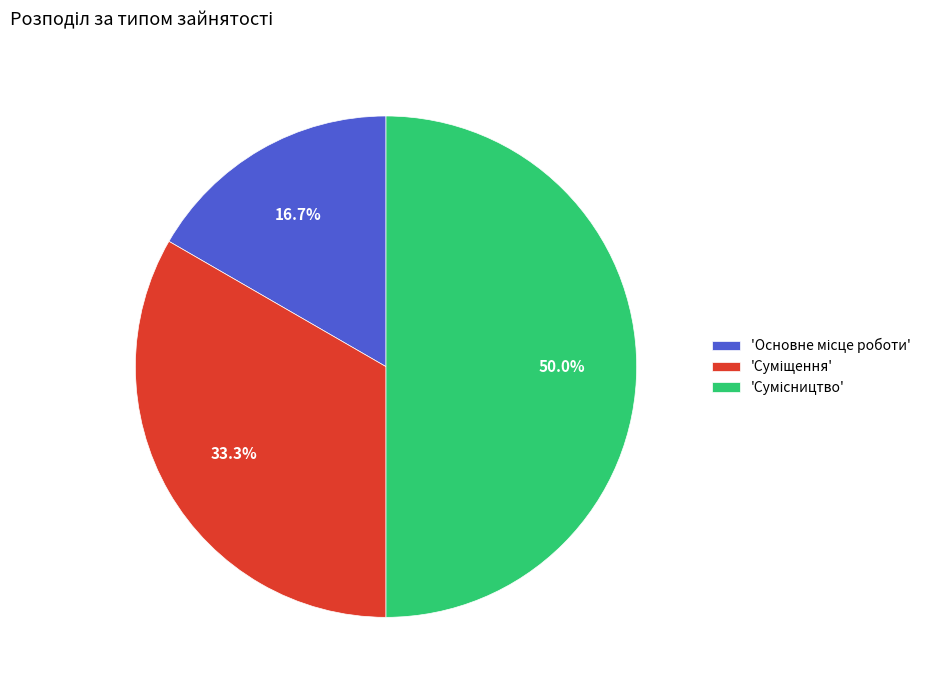

How many segments does this pie chart have?

3